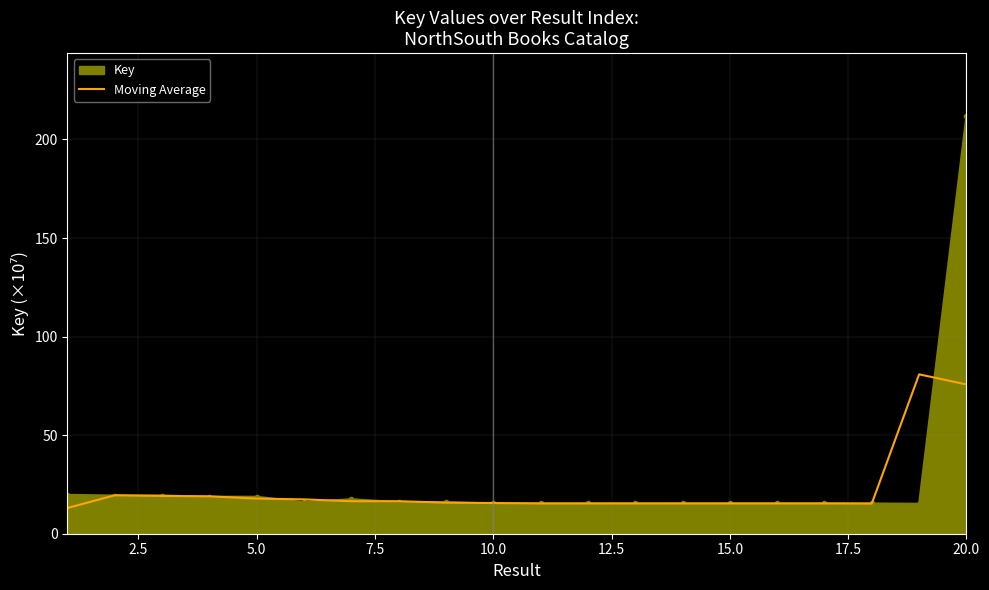

What is the minimum value for Key?

15.2